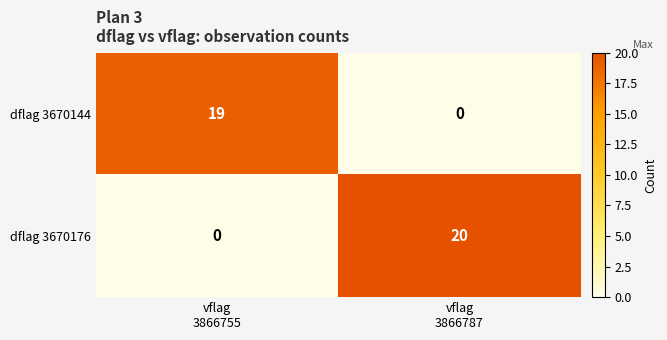

How many distinct data groups are displayed?

2